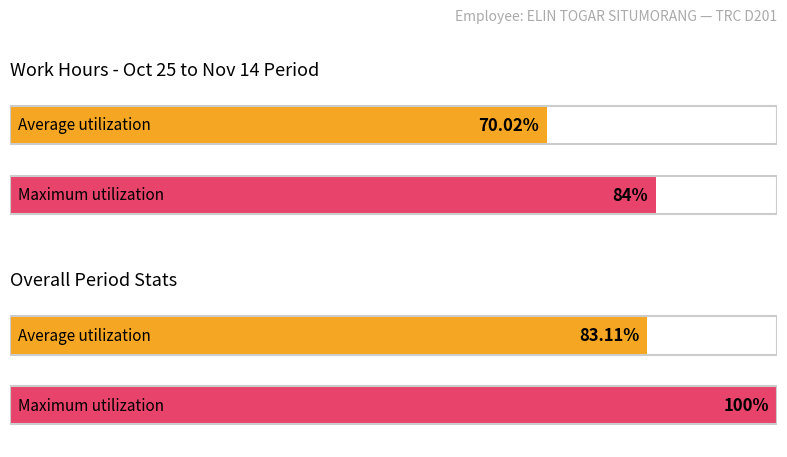

Are the bars horizontal?

Yes